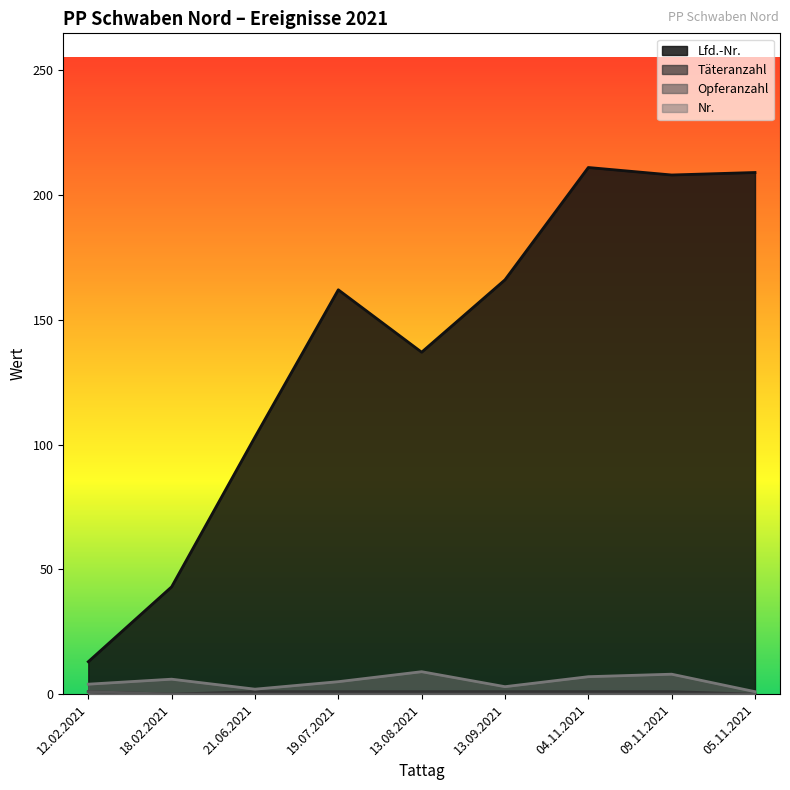

At which category is the sum across all series the highest?

04.11.2021